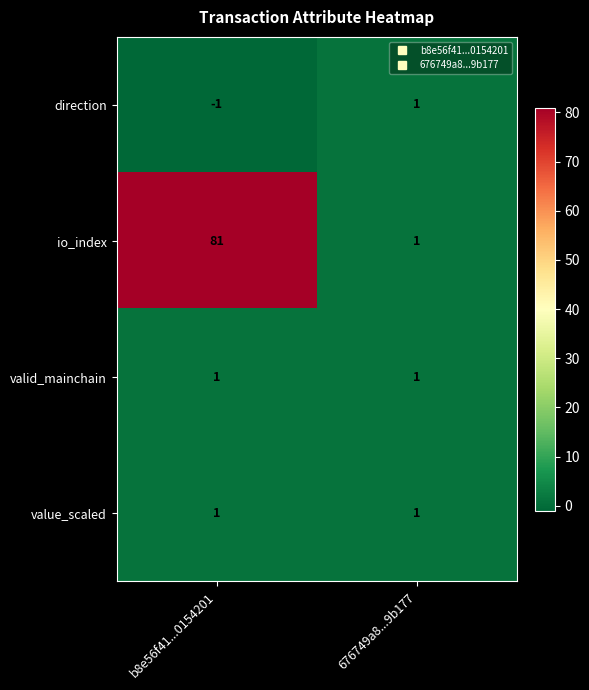

What is the spread (max minus min) of values at b8e56f41...0154201?

82